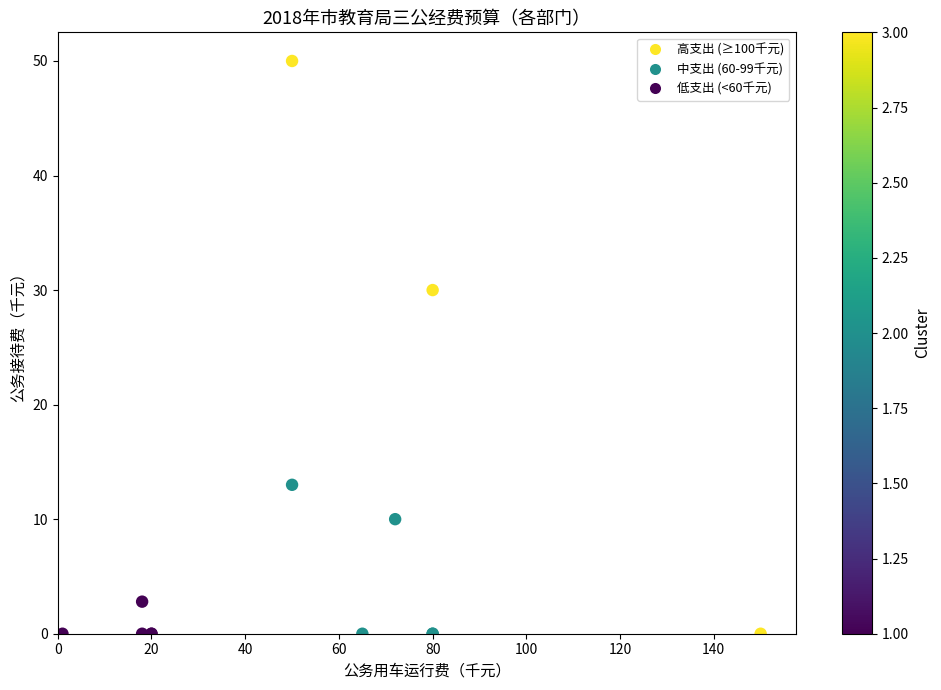

What Y value in the scatter plot is closest to 25?

30.0